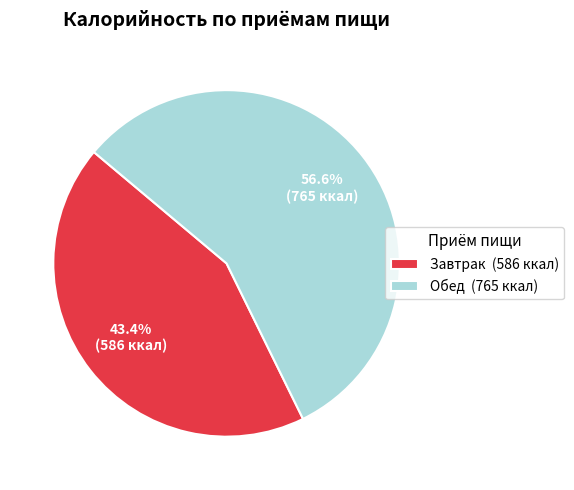

Approximately how many times larger is the value at Обед compared to Завтрак?

1.3